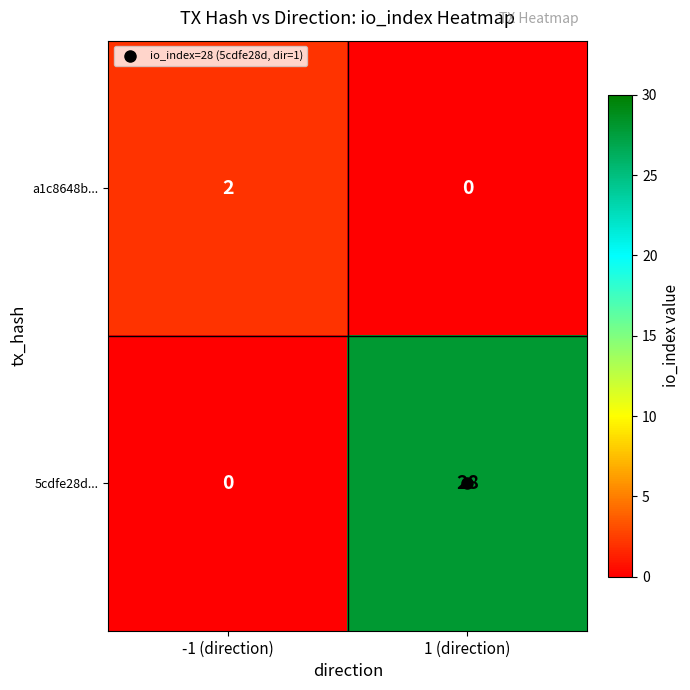

What is the average value of the 5cdfe28d... series?

14